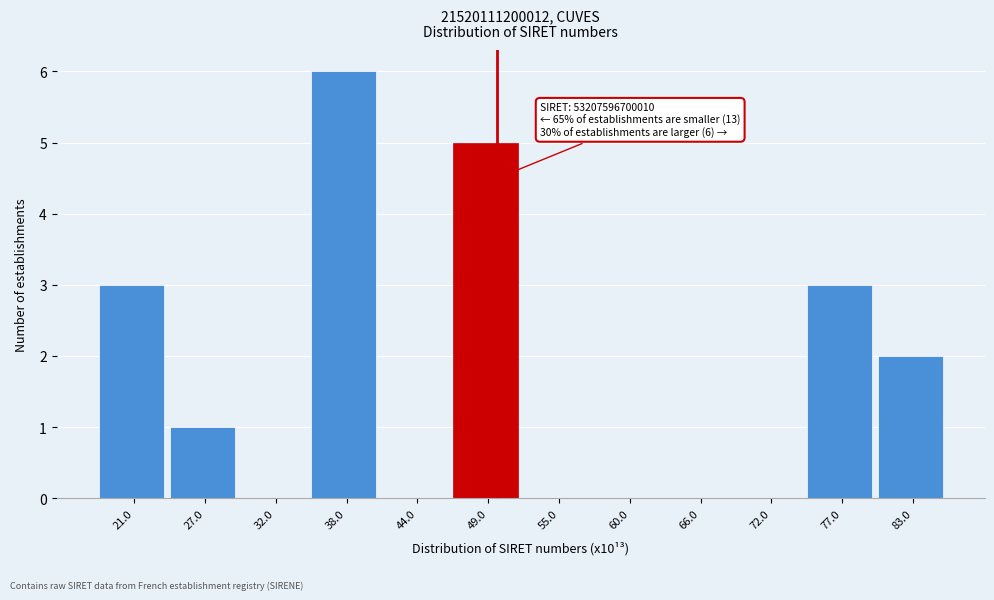

Reading left to right, what are all the values shown in this chart?

21.0=3	27.0=1	32.0=0	38.0=6	44.0=0	49.0=5	55.0=0	60.0=0	66.0=0	72.0=0	77.0=3	83.0=2